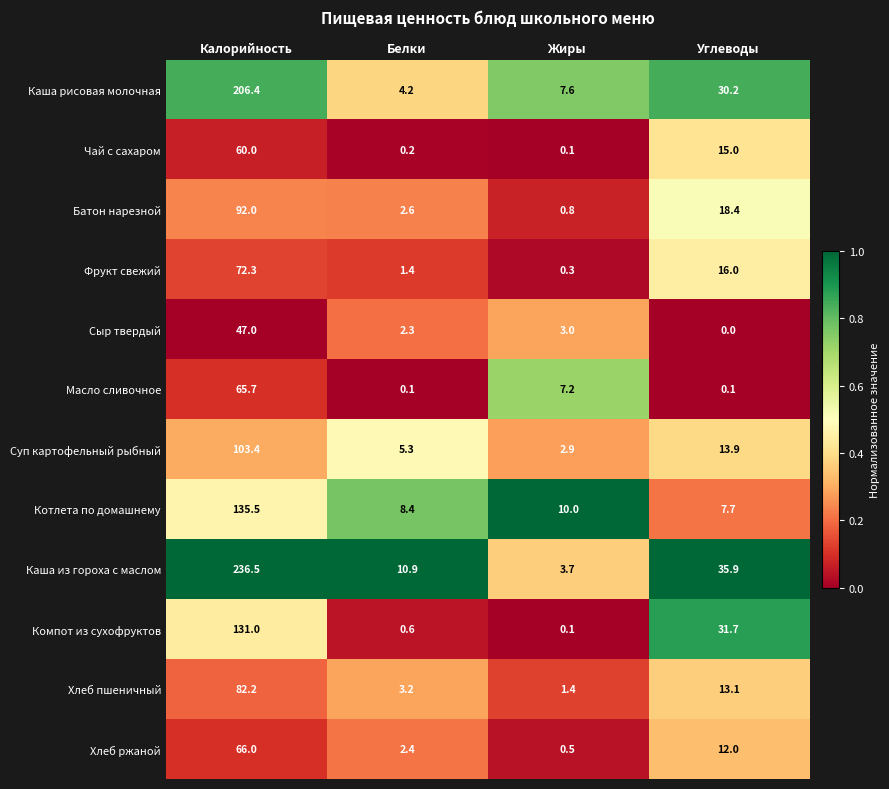

What is the total value across all series at Калорийность?

1298.0